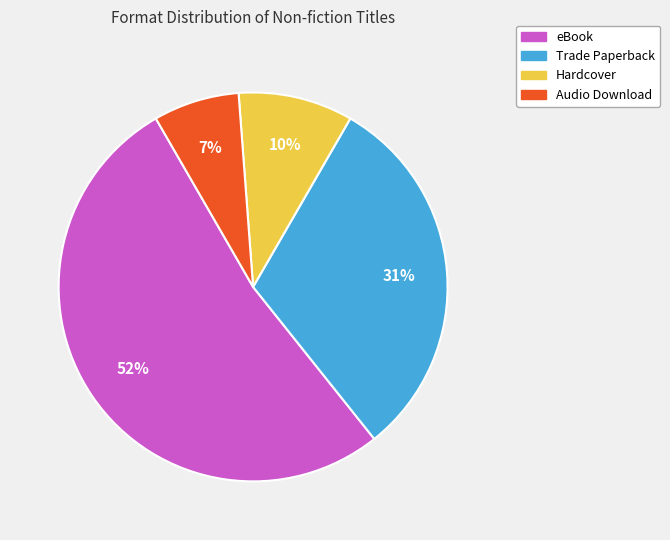

To the nearest percent, what is the average slice percentage?

25%